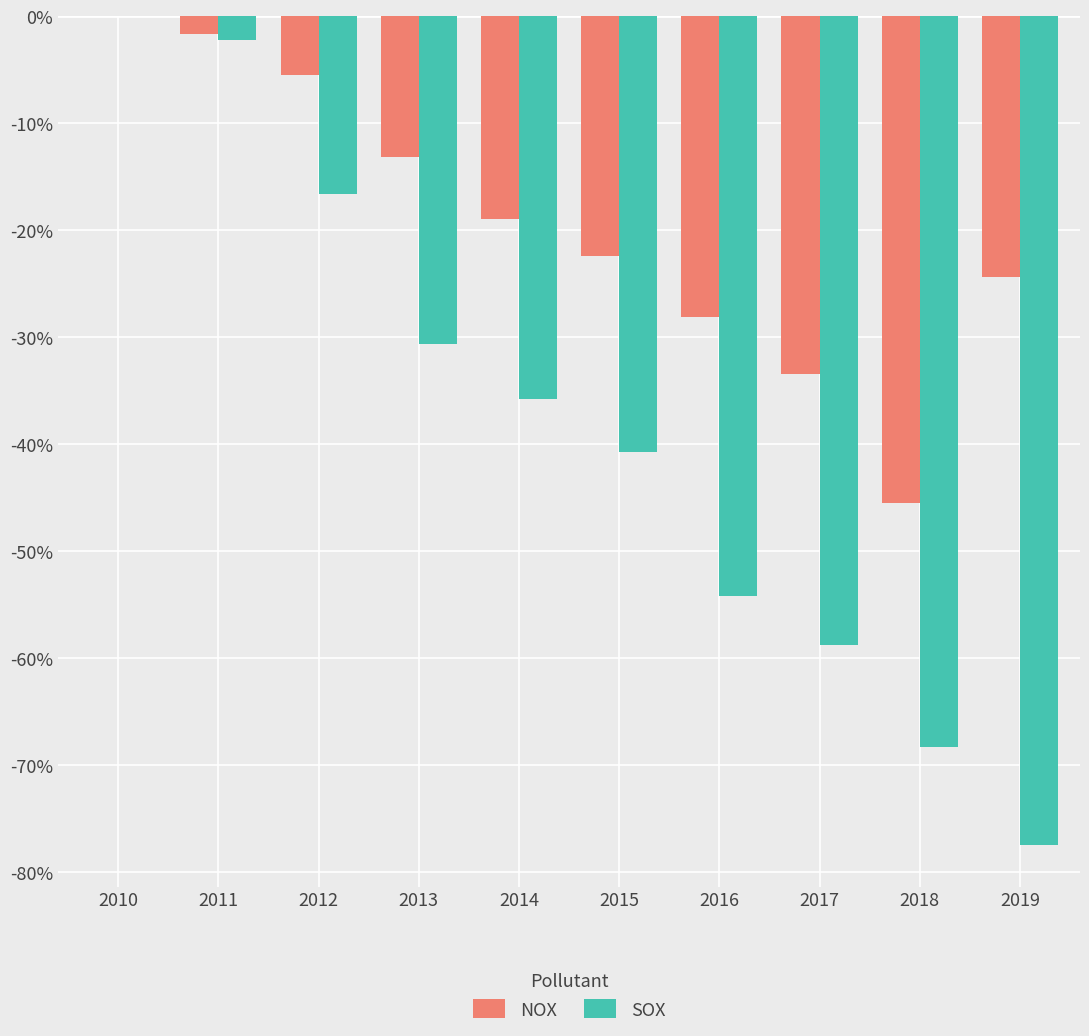

Does the chart contain stacked bars?

No